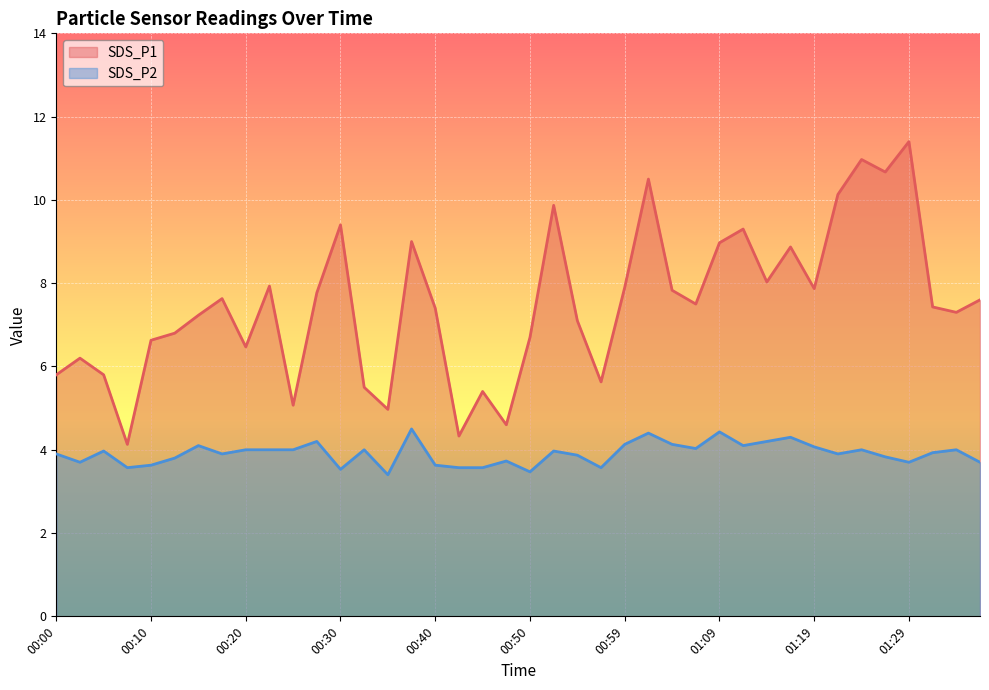

What is the label of the 4th point from the right?

01:29